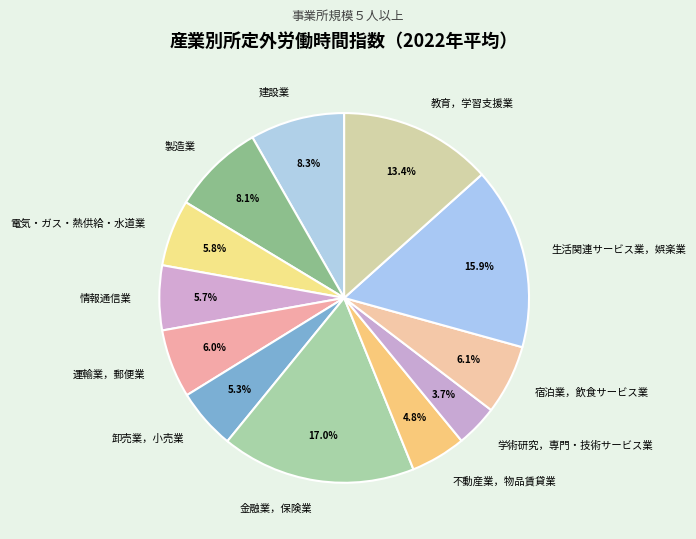

Is there any slice that represents more than half of the pie?

No